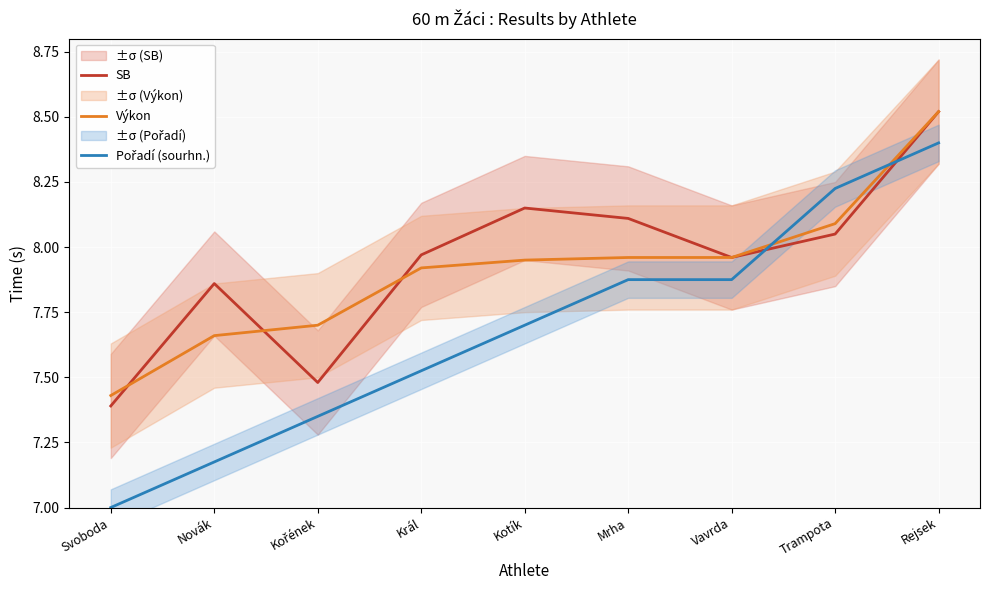

Is the value of Výkon at Novák greater than the value of SB at Mrha?

No